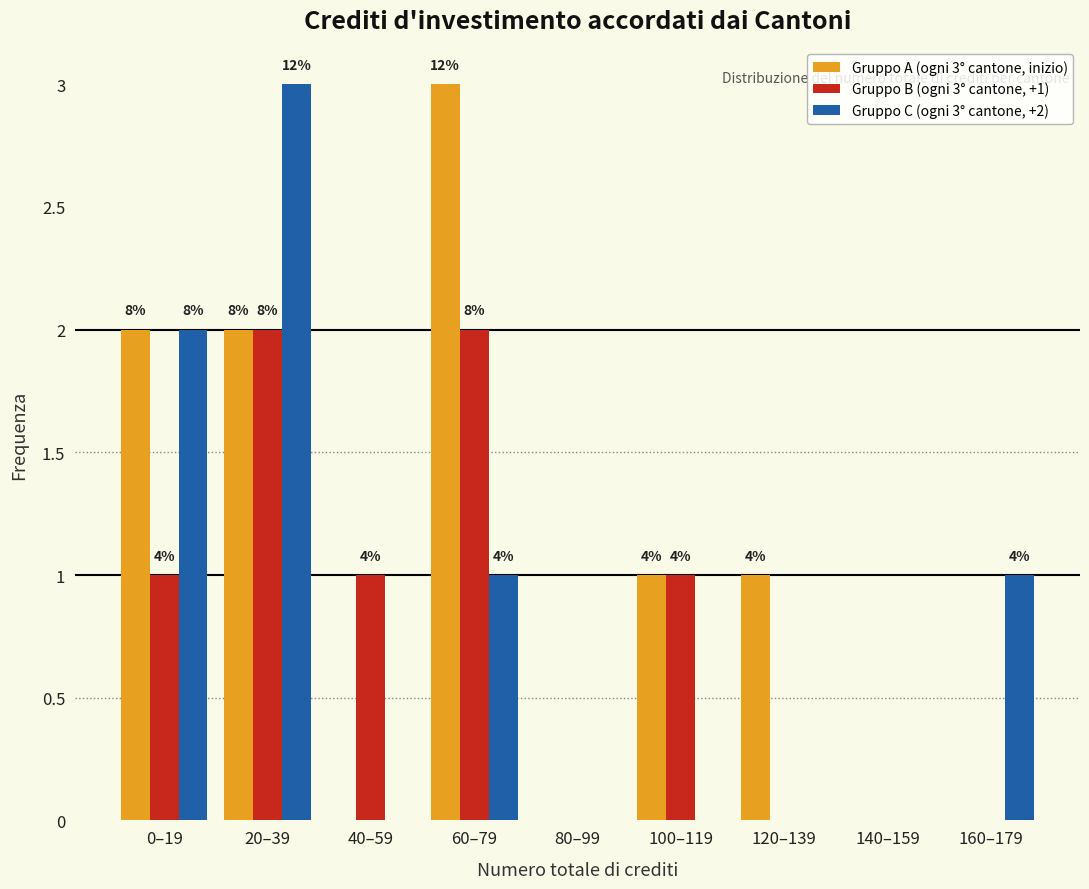

How many groups of bars are there?

9